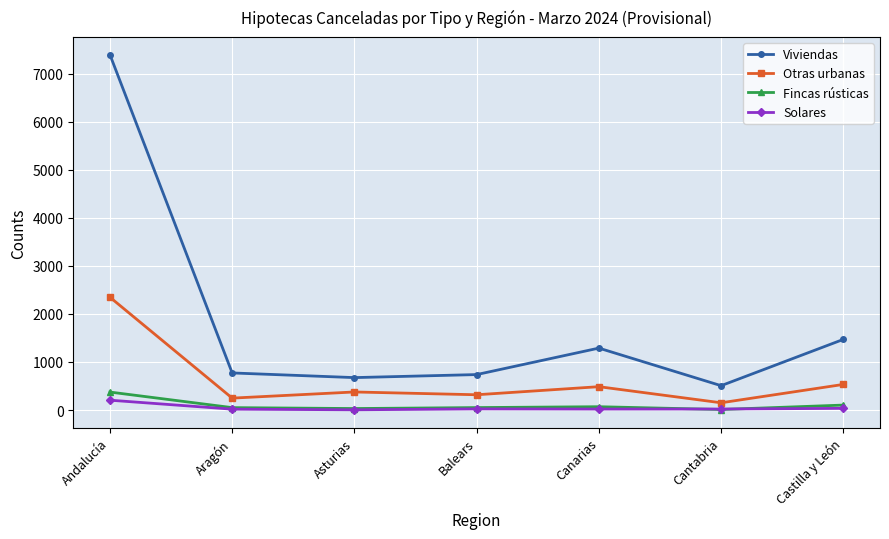

What is the label of the 1st point from the right?

Castilla y León